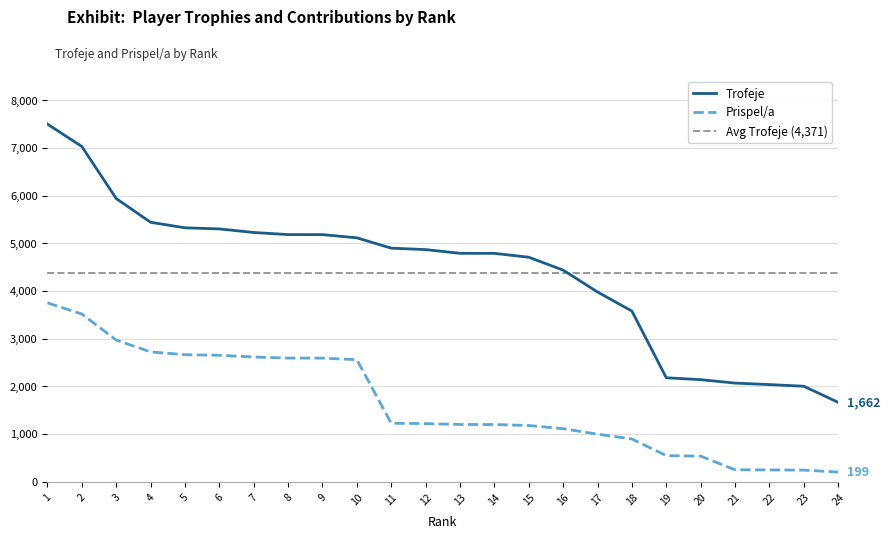

What is the total value across all series at 14?

5985